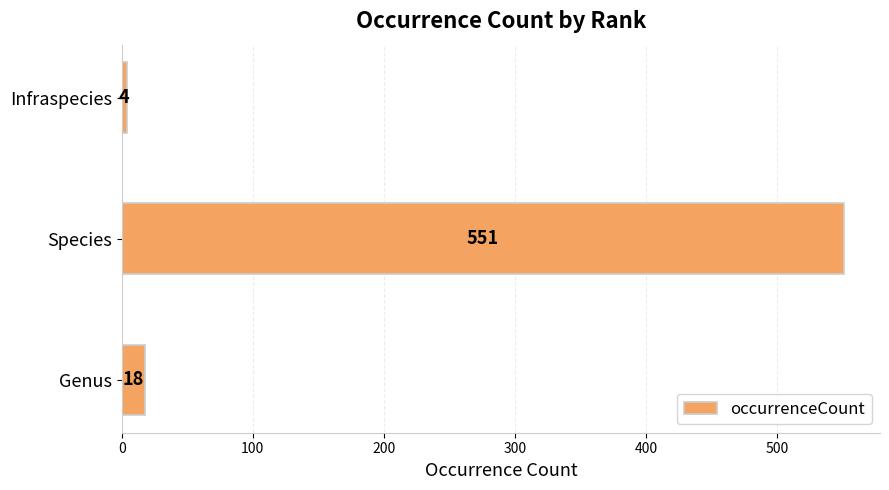

What is the minimum value shown in the chart?

4